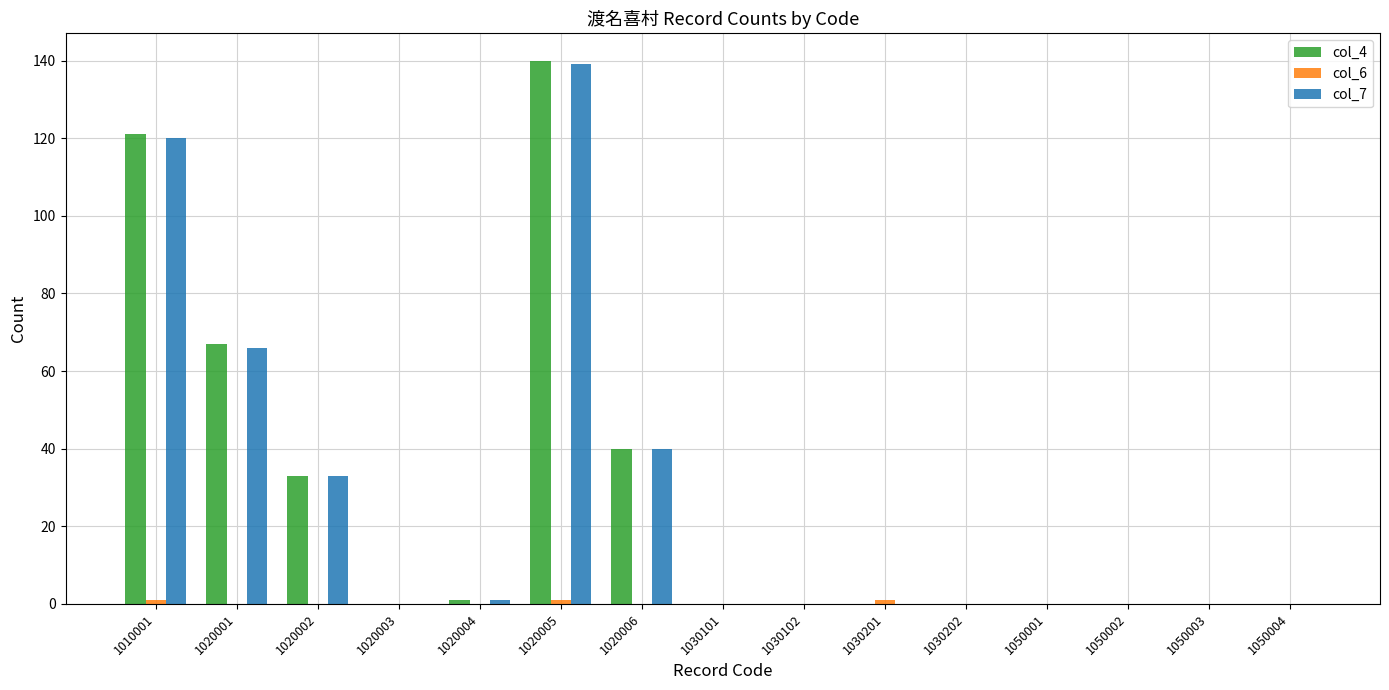

The col_4 series shows 97 at 1030201. True or false?

False